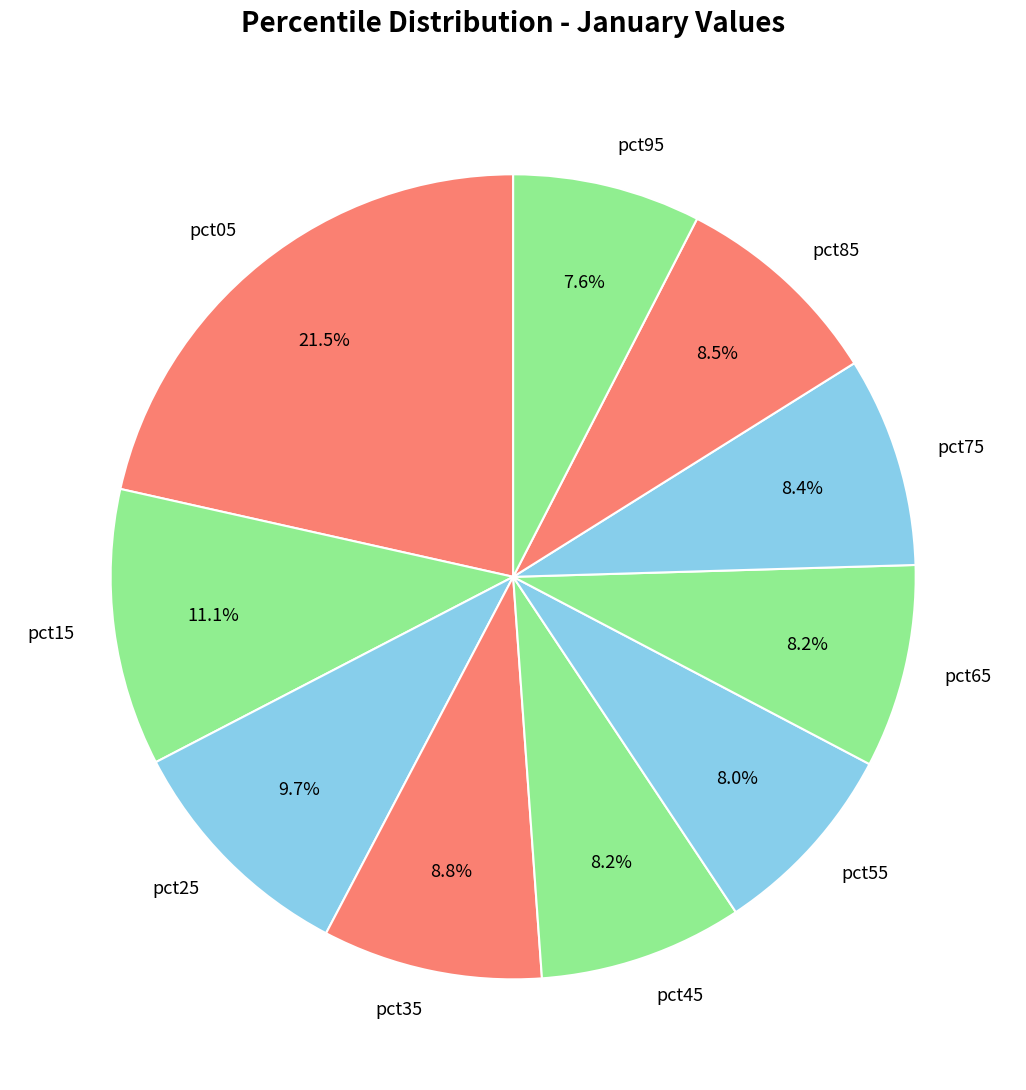

The pct55 slice represents 1% of the pie. True or false?

False